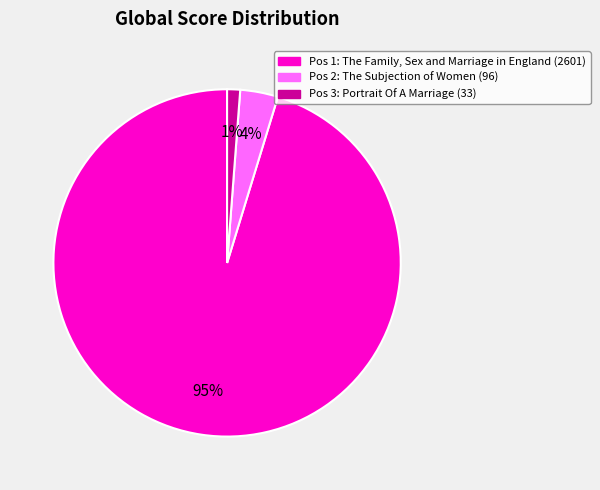

Is there any slice that represents more than half of the pie?

Yes